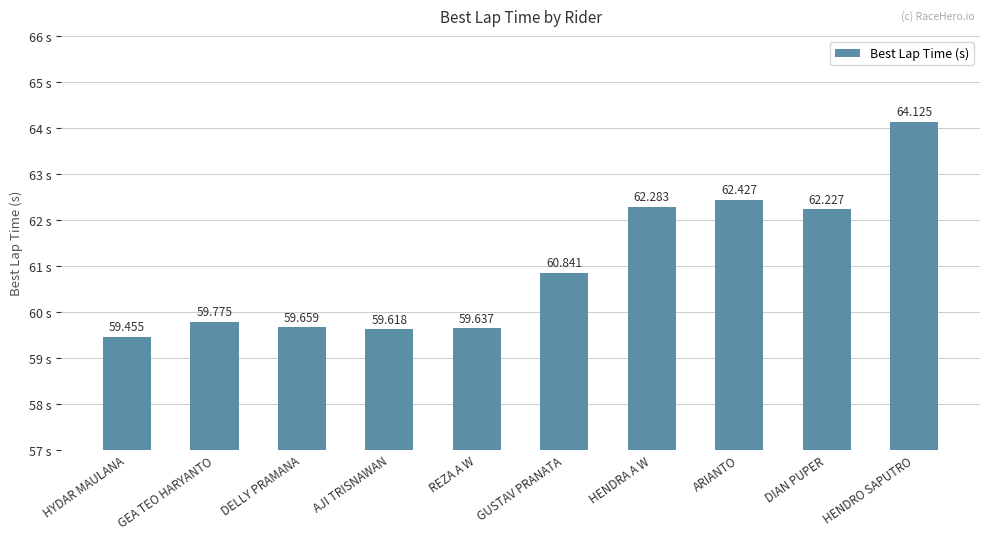

At which label is the value closest to 61?

GUSTAV PRANATA